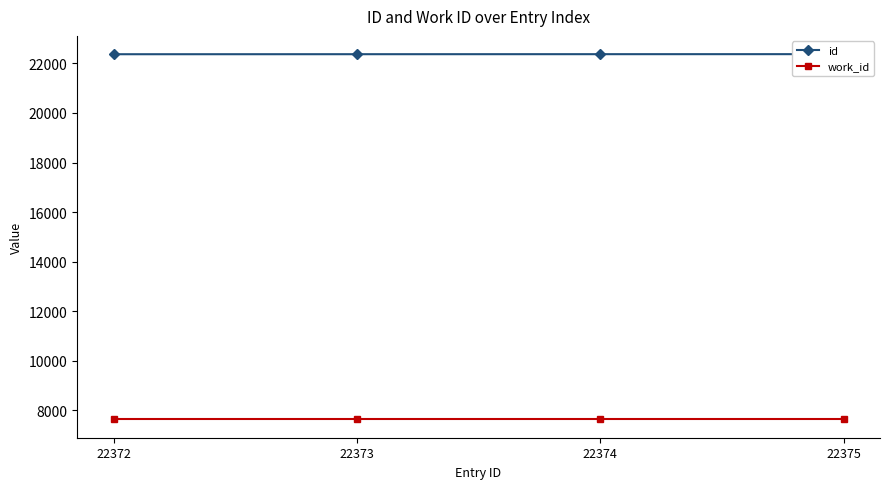

Reading left to right, transcribe all the data shown in this chart.

id: 22372=22372	22373=22373	22374=22374	22375=22375
work_id: 22372=7625	22373=7625	22374=7625	22375=7625